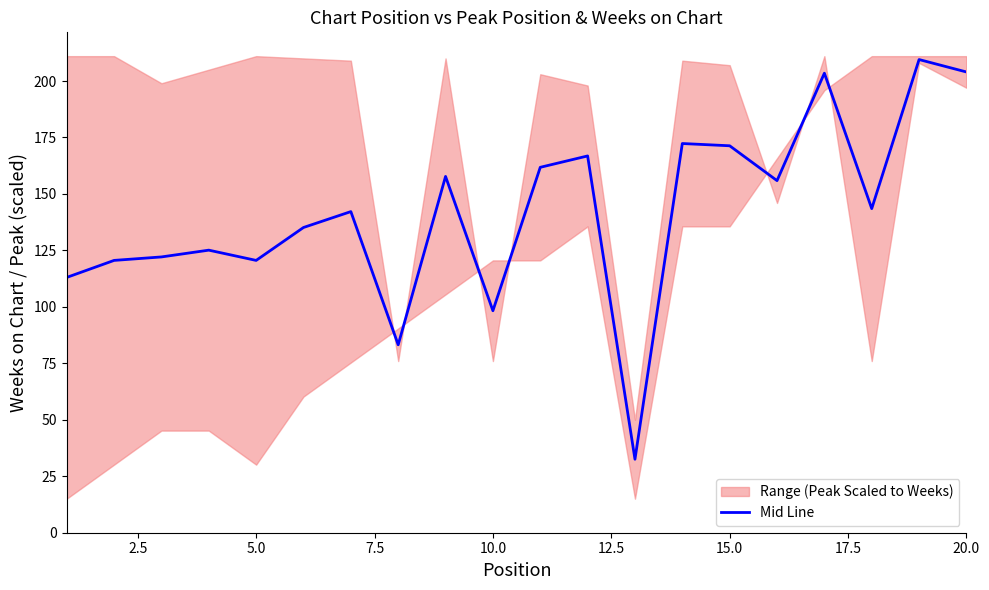

True or false: Mid Line has a value of 120.6 at 5.0.

True